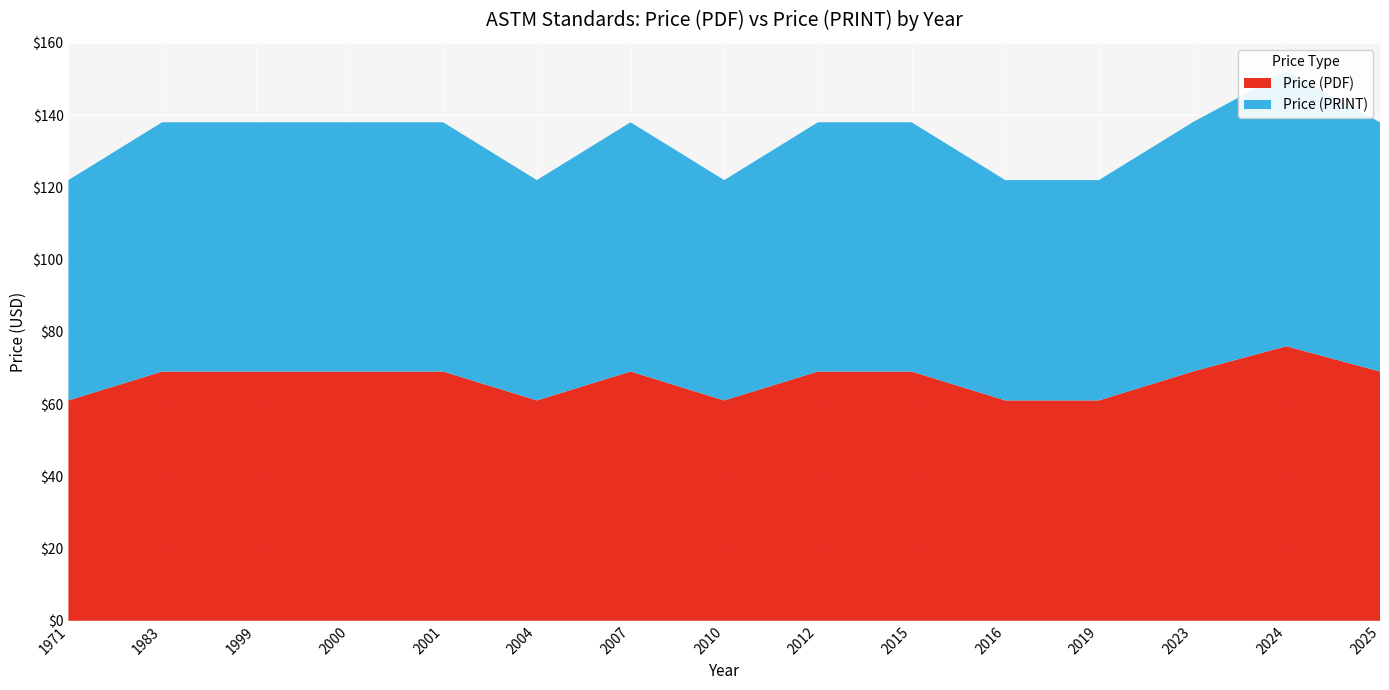

Reading right to left, extract all data points from this chart.

Price (PDF): 2025=69	2024=76	2023=69	2019=61	2016=61	2015=69	2012=69	2010=61	2007=69	2004=61	2001=69	2000=69	1999=69	1983=69	1971=61
Price (PRINT): 2025=69	2024=76	2023=69	2019=61	2016=61	2015=69	2012=69	2010=61	2007=69	2004=61	2001=69	2000=69	1999=69	1983=69	1971=61